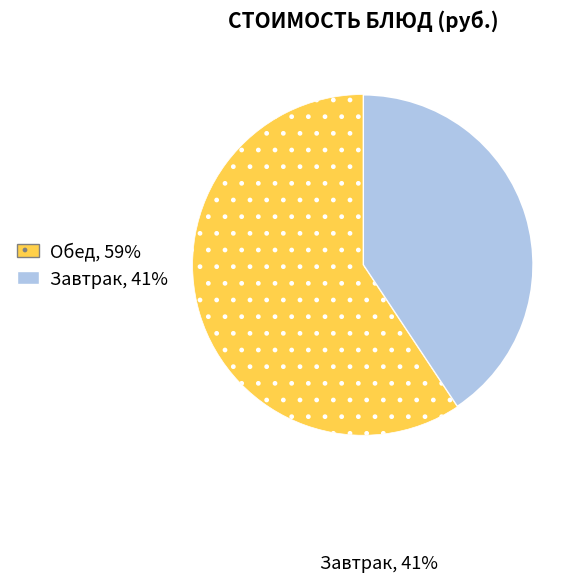

Is there any slice that represents more than half of the pie?

Yes